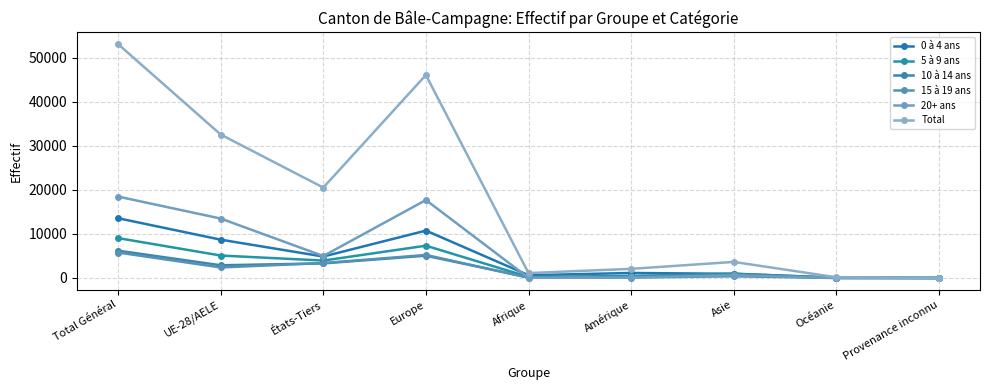

Reading left to right, transcribe all the data shown in this chart.

0 à 4 ans: Total Général=13565	UE-28/AELE=8696	États-Tiers=4869	Europe=10754	Afrique=626	Amérique=1138	Asie=951	Océanie=89	Provenance inconnu=7
5 à 9 ans: Total Général=9053	UE-28/AELE=5097	États-Tiers=3956	Europe=7327	Afrique=252	Amérique=460	Asie=972	Océanie=36	Provenance inconnu=6
10 à 14 ans: Total Général=6199	UE-28/AELE=2884	États-Tiers=3315	Europe=5063	Afrique=133	Amérique=253	Asie=728	Océanie=19	Provenance inconnu=3
15 à 19 ans: Total Général=5781	UE-28/AELE=2392	États-Tiers=3389	Europe=5228	Afrique=60	Amérique=108	Asie=381	Océanie=3	Provenance inconnu=1
20+ ans: Total Général=18475	UE-28/AELE=13488	États-Tiers=4987	Europe=17686	Afrique=43	Amérique=115	Asie=617	Océanie=14	Provenance inconnu=0
Total: Total Général=53073	UE-28/AELE=32557	États-Tiers=20516	Europe=46058	Afrique=1114	Amérique=2074	Asie=3649	Océanie=161	Provenance inconnu=17